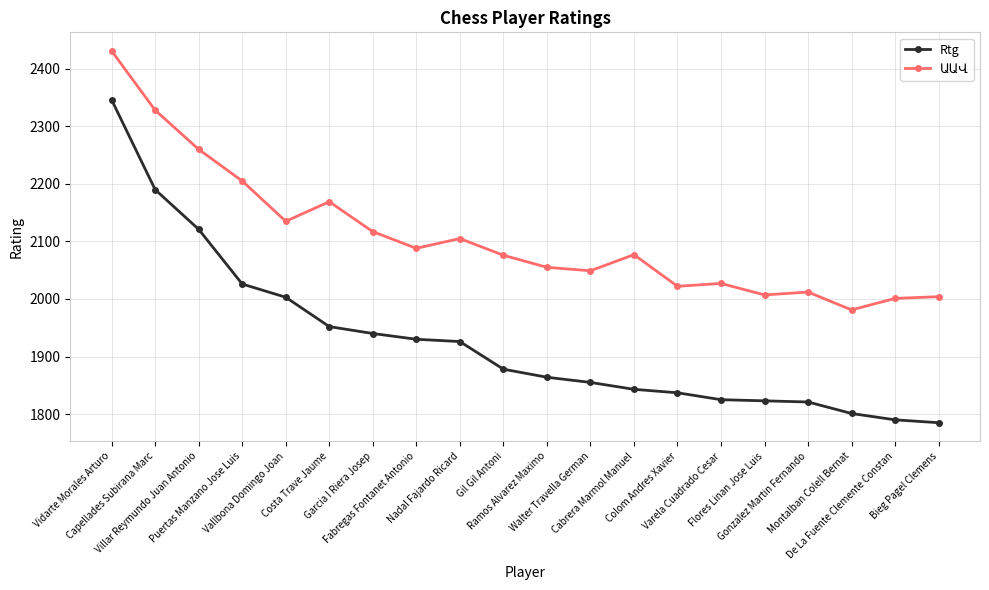

What is the difference between the second highest and second lowest values in the Rtg series?

400